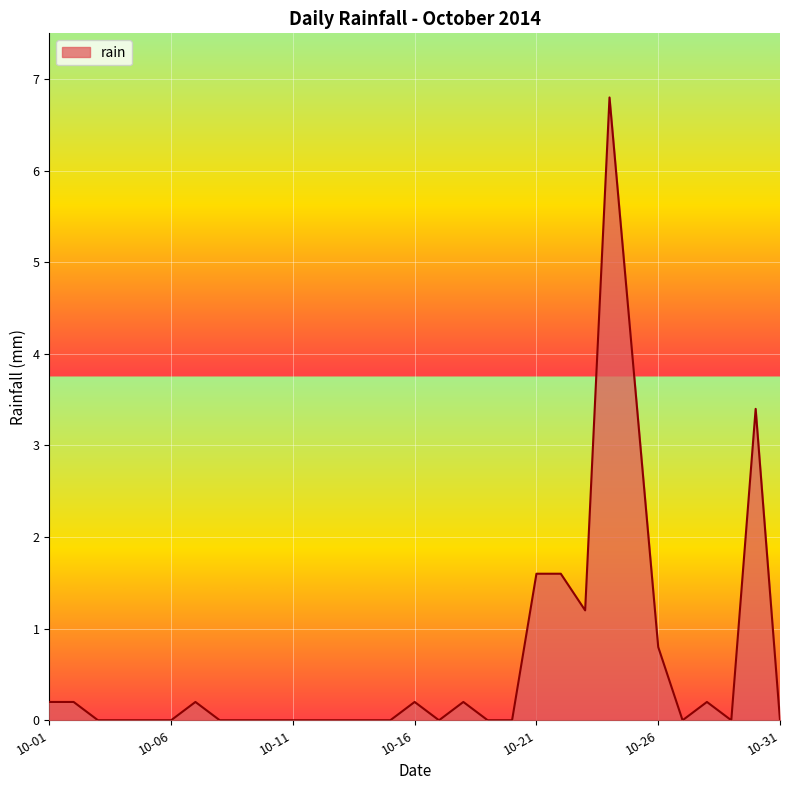

What is the difference between the maximum and minimum values?

6.8